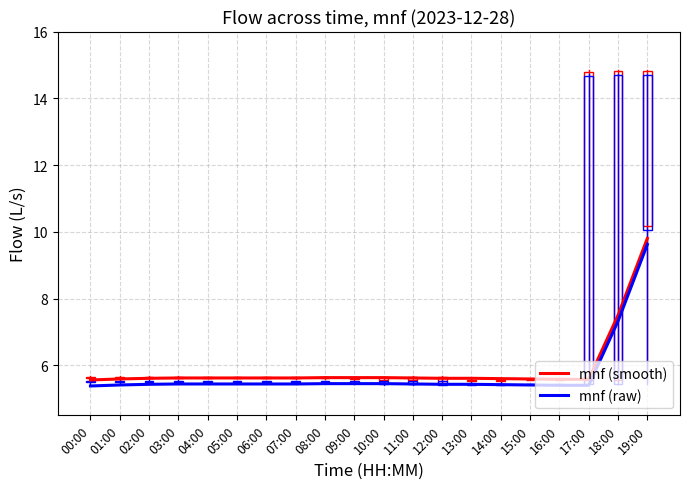

What are all the series names shown in the legend?

mnf (smooth), mnf (raw)